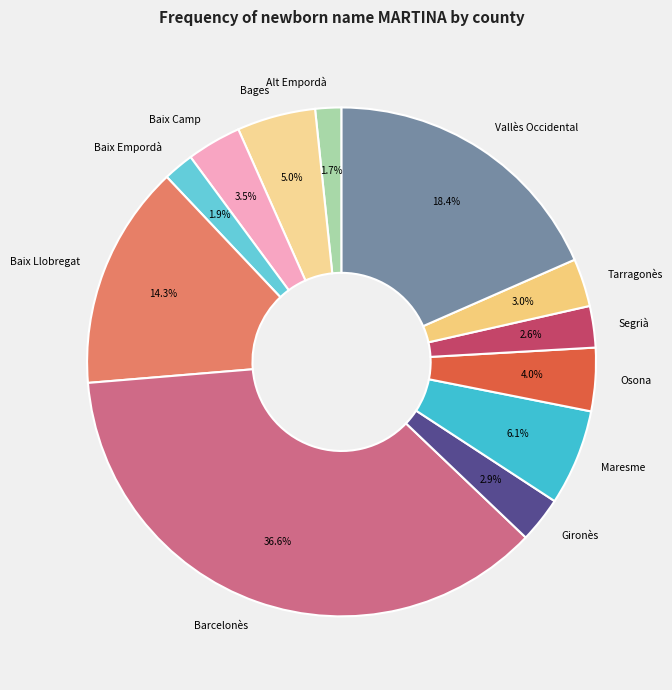

Between Bages and Baix Llobregat, which is larger?

Baix Llobregat